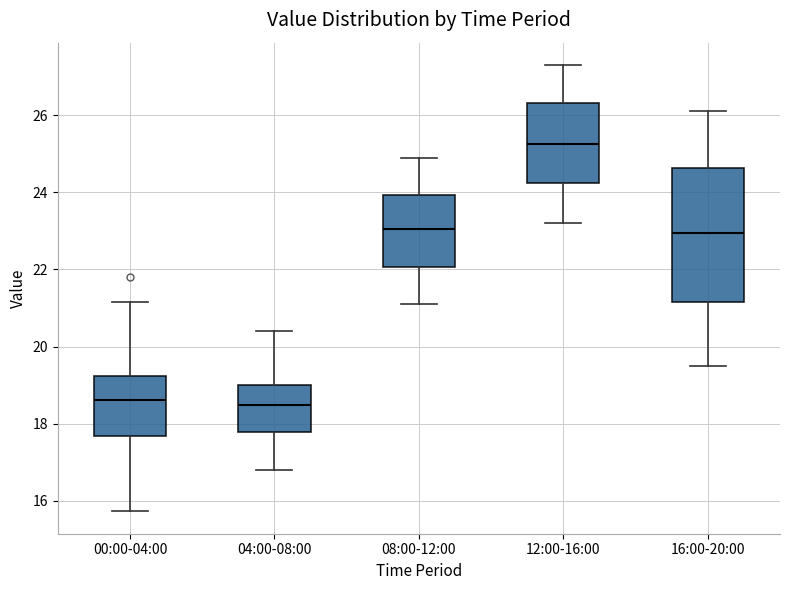

Reading left to right, transcribe this box plot: for each box, give where its median line is, the range the box spans, and where its two whiskers end, as read against the y-axis. The values are not printed on the chart, so give them approximately, as read against the axis.

00:00-04:00: median 18.6, box 17.6 to 19.2, whiskers 15.8 to 21.2
04:00-08:00: median 18.6, box 17.8 to 19.0, whiskers 16.8 to 20.4
08:00-12:00: median 23.0, box 22.0 to 24.0, whiskers 21.2 to 25.0
12:00-16:00: median 25.2, box 24.2 to 26.4, whiskers 23.2 to 27.4
16:00-20:00: median 23.0, box 21.2 to 24.6, whiskers 19.6 to 26.2